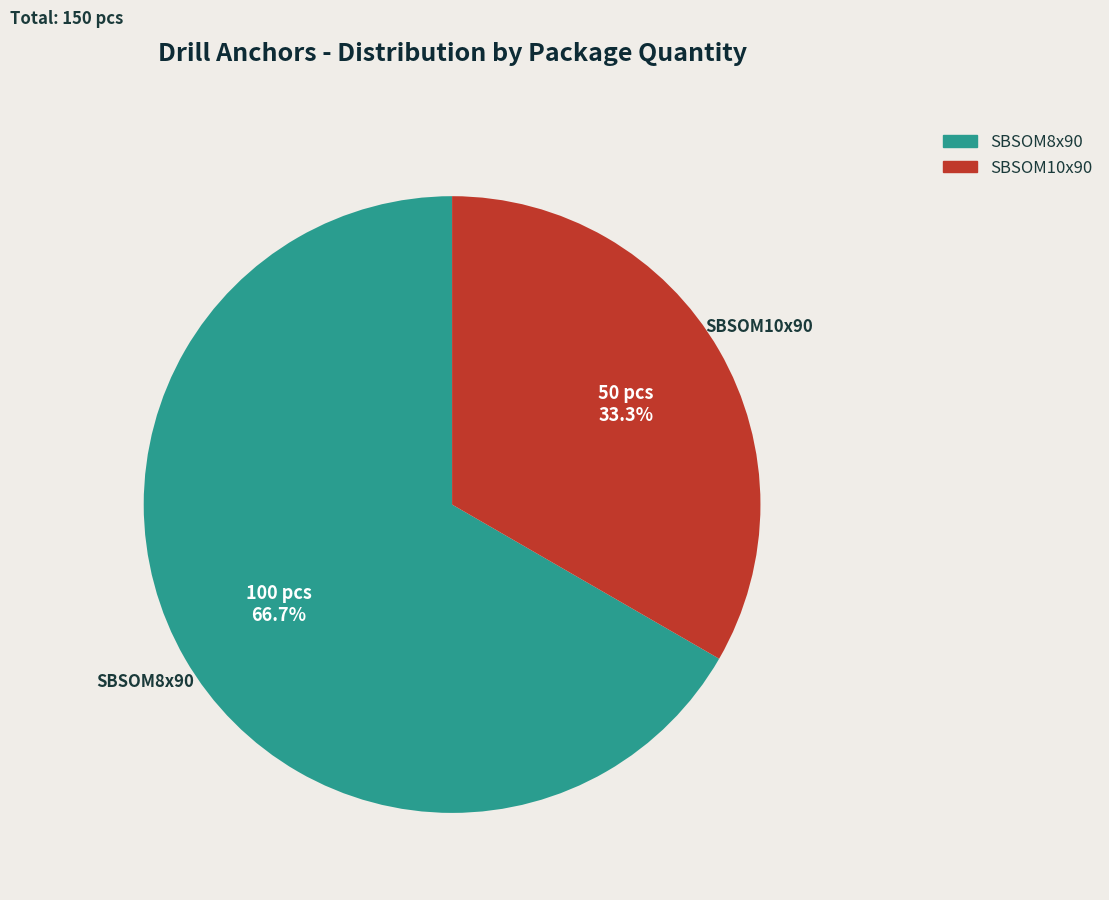

To the nearest percent, what is the difference between the SBSOM8x90 and SBSOM10x90 slice percentages?

33%